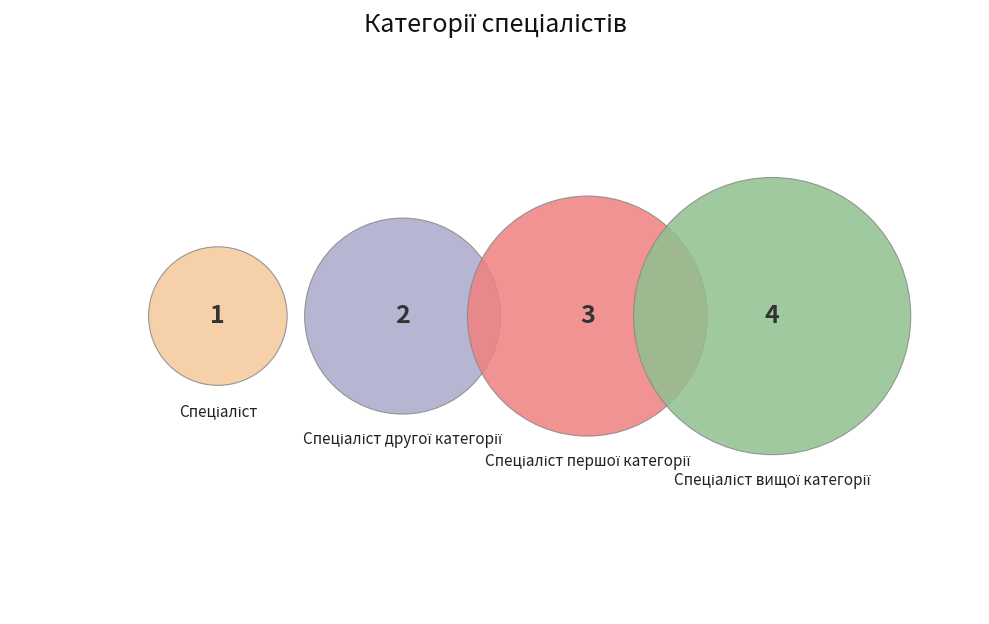

Between Спеціаліст другої категорії and Спеціаліст першої категорії, which is larger?

Спеціаліст першої категорії